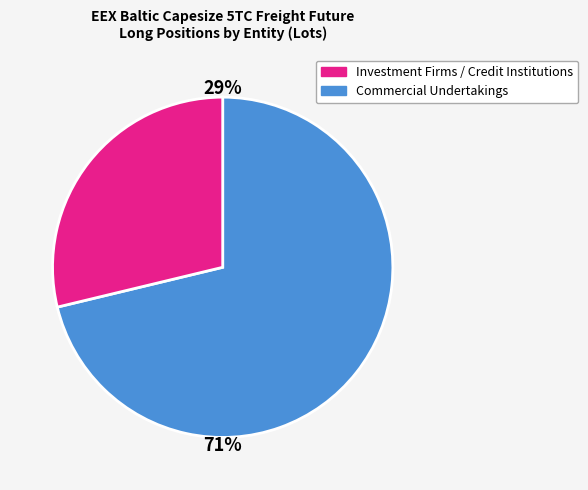

Is there any slice that represents more than half of the pie?

Yes